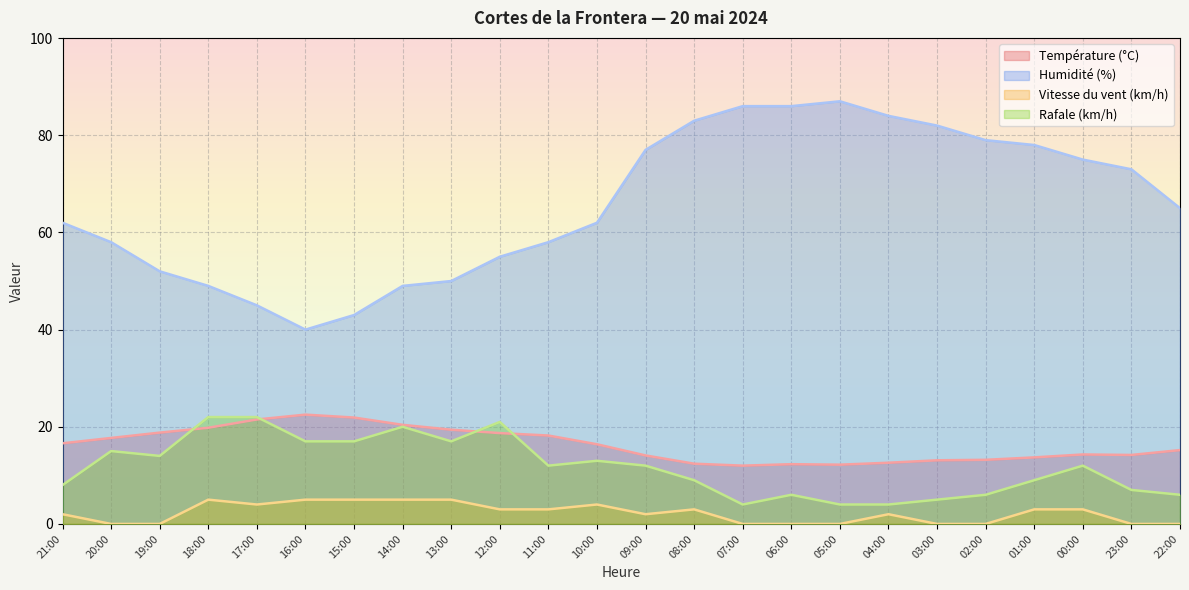

What is the difference between the maximum and minimum values in the Température (°C) series?

10.5